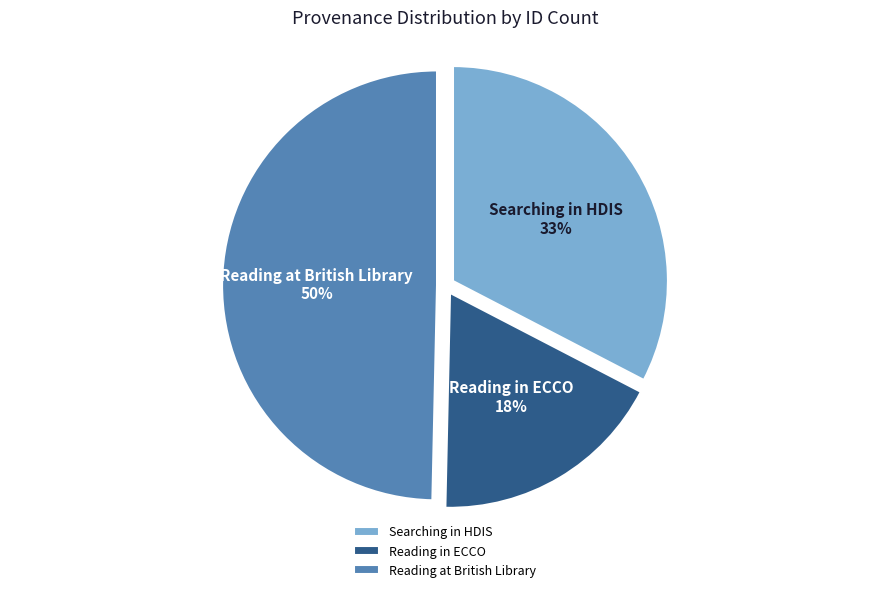

Between Searching in HDIS and Reading at British Library, which is larger?

Reading at British Library